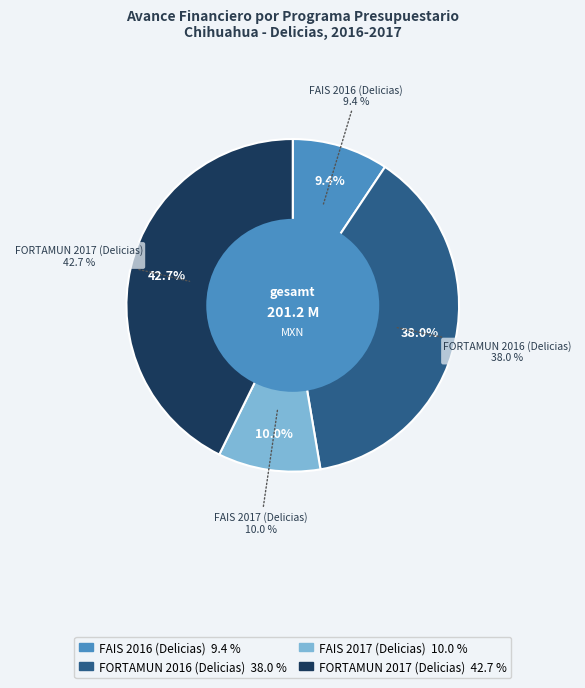

Does FAIS 2017 (Delicias) account for over 50% of the chart?

No